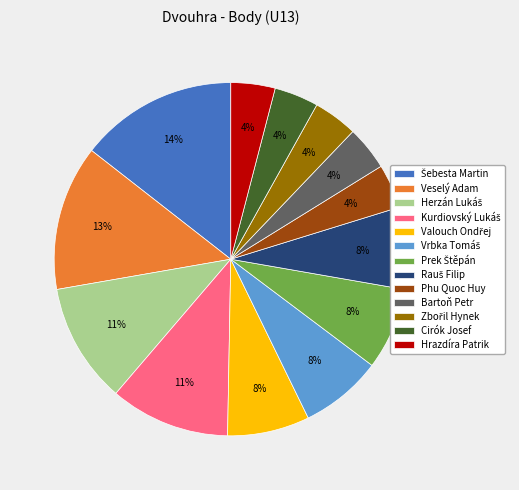

To the nearest percent, what is the average slice percentage?

8%